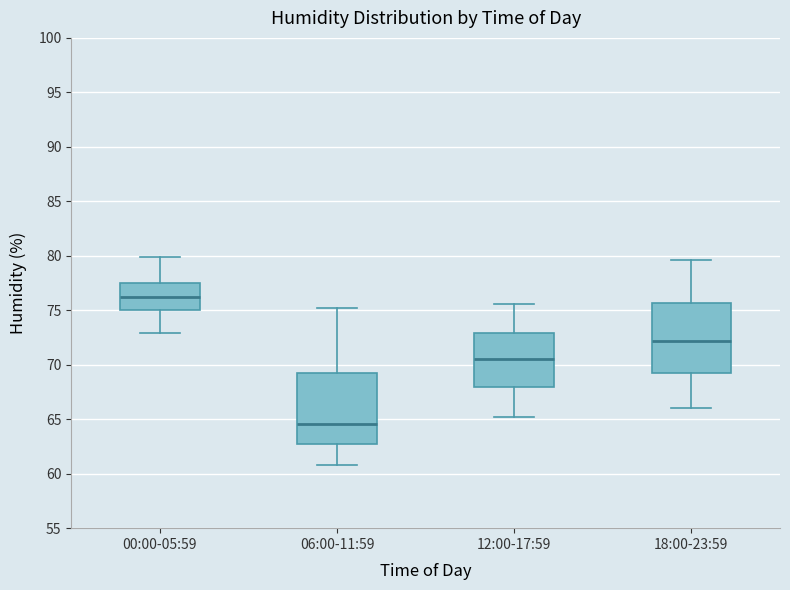

Reading left to right, read every box against the y-axis: the position of its median line, the range the box covers, and the ends of its whiskers. The values are not printed on the chart, so give them approximately, as read against the axis.

00:00-05:59: median 76.0, box 75.0 to 77.5, whiskers 73.0 to 80.0
06:00-11:59: median 64.5, box 62.5 to 69.5, whiskers 61.0 to 75.0
12:00-17:59: median 70.5, box 68.0 to 73.0, whiskers 65.0 to 75.5
18:00-23:59: median 72.0, box 69.5 to 75.5, whiskers 66.0 to 79.5